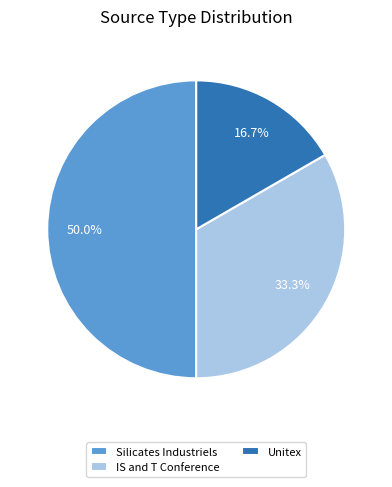

Which has a higher value, Unitex or Silicates Industriels?

Silicates Industriels